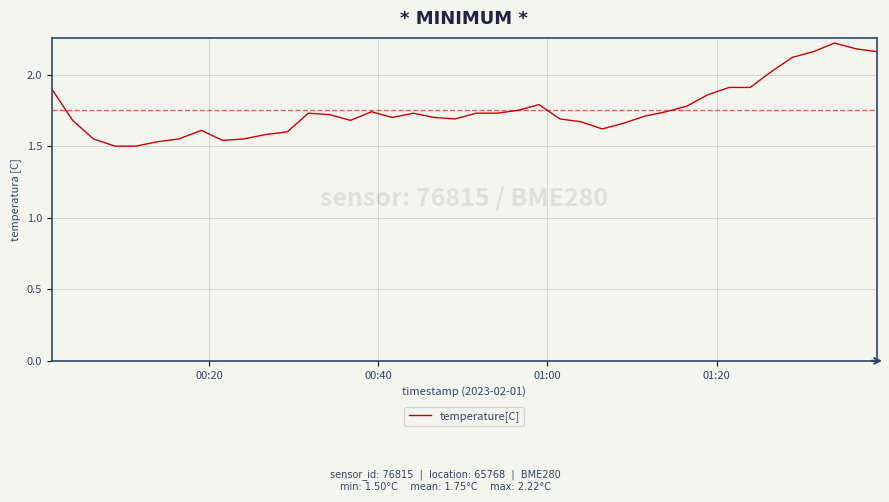

What is the difference between the maximum and minimum values?

0.7